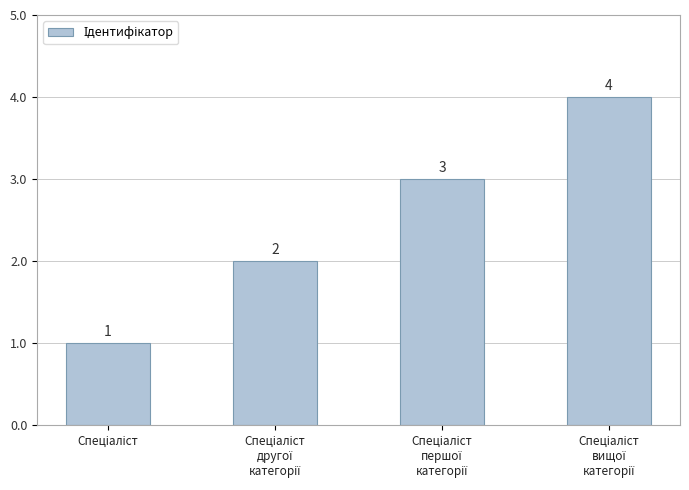

What is the difference between the maximum and minimum values?

3